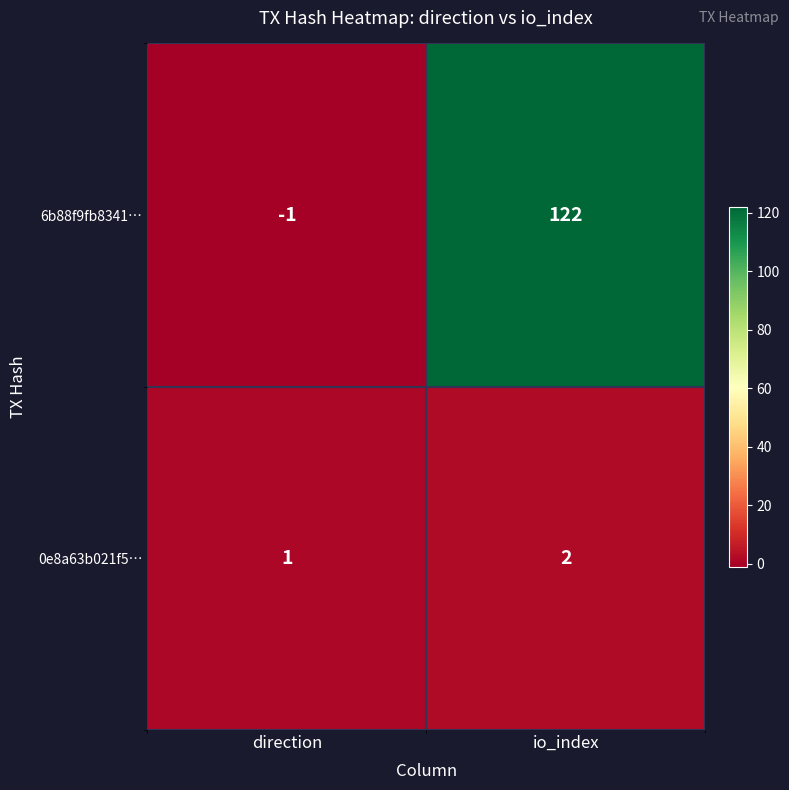

Rank the series by their average value, from lowest to highest.

0e8a63b021f5…, 6b88f9fb8341…